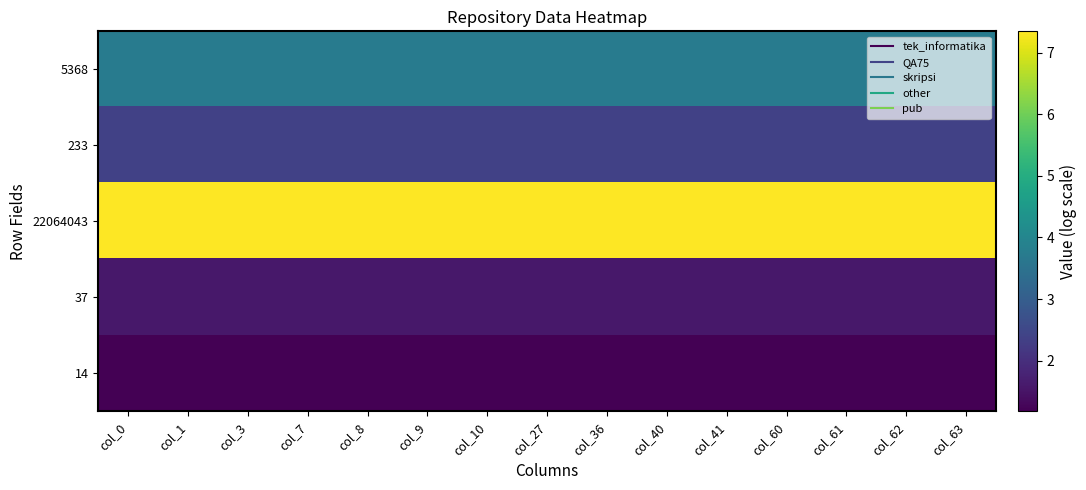

At which category is the sum across all series the highest?

col_0